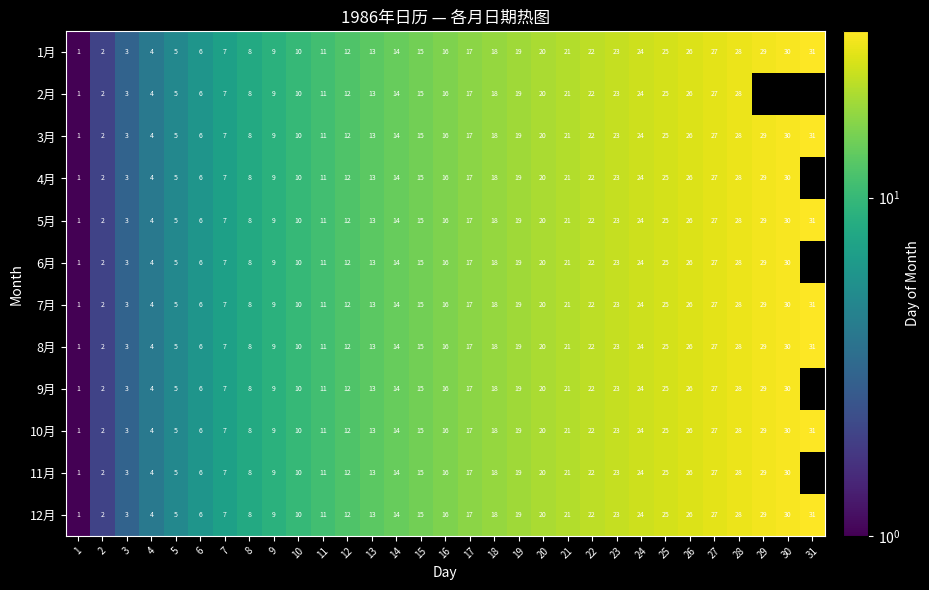

The value of 7月 at 4 is 6.9. True or false?

False